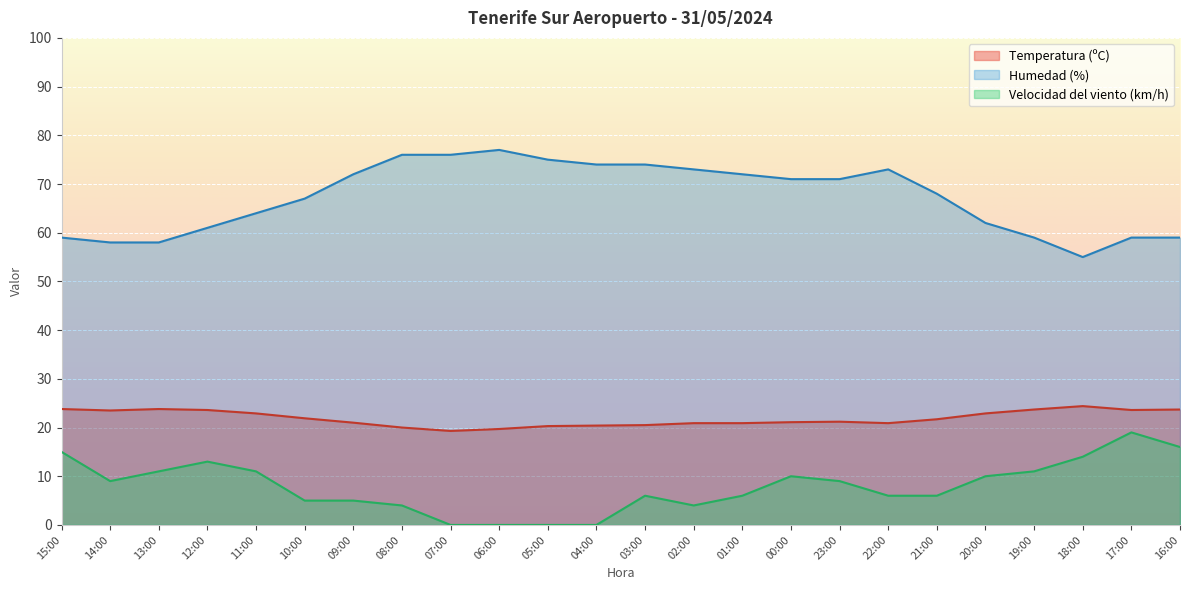

True or false: Velocidad del viento (km/h) and Temperatura (ºC) intersect in this chart.

False